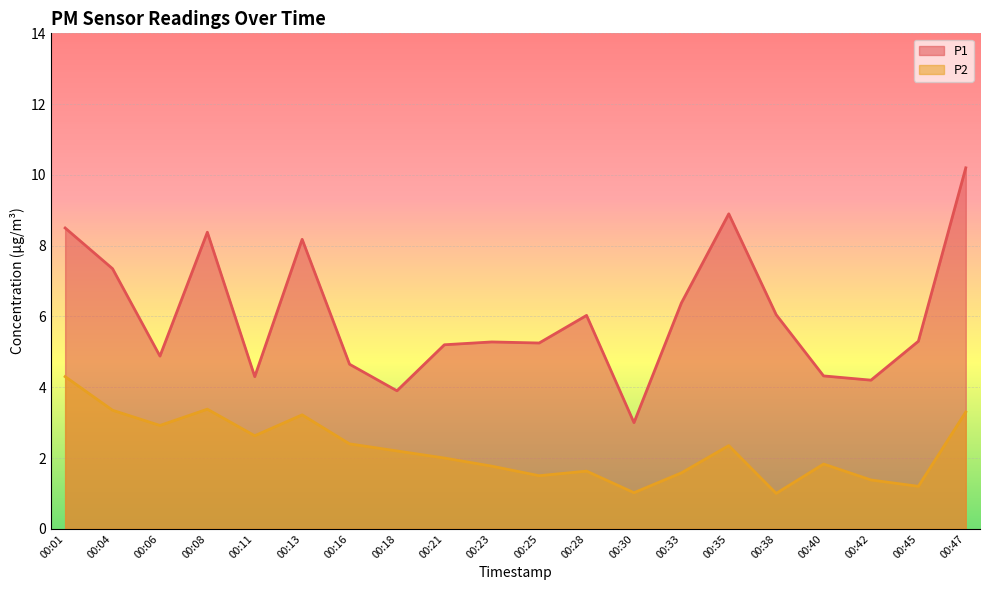

List the series in order of their peak value, lowest first.

P2 line, P1 line